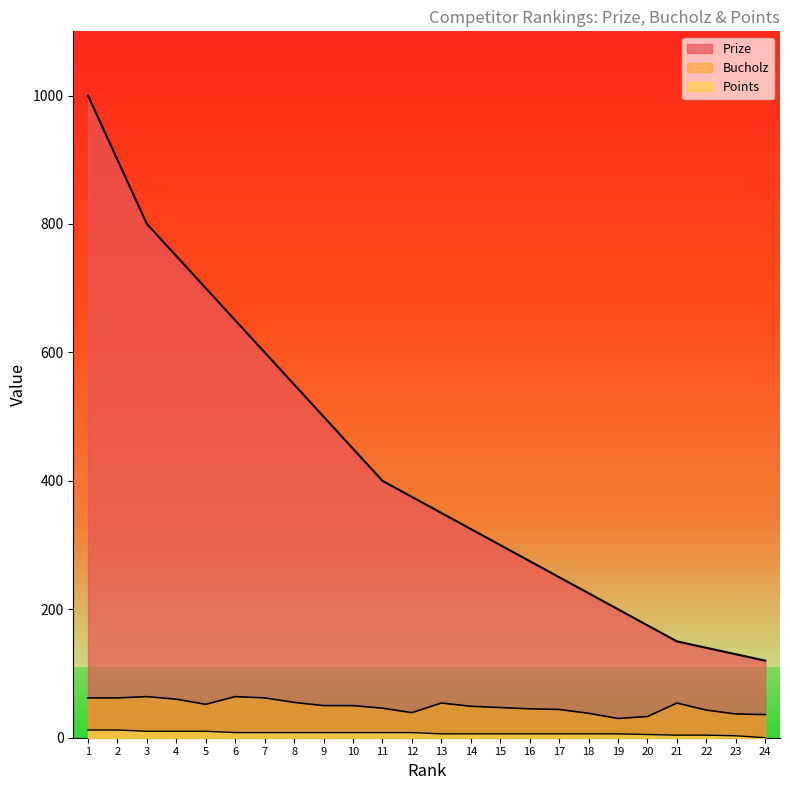

At 20, list the series in order from smallest to largest.

Points, Bucholz, Prize